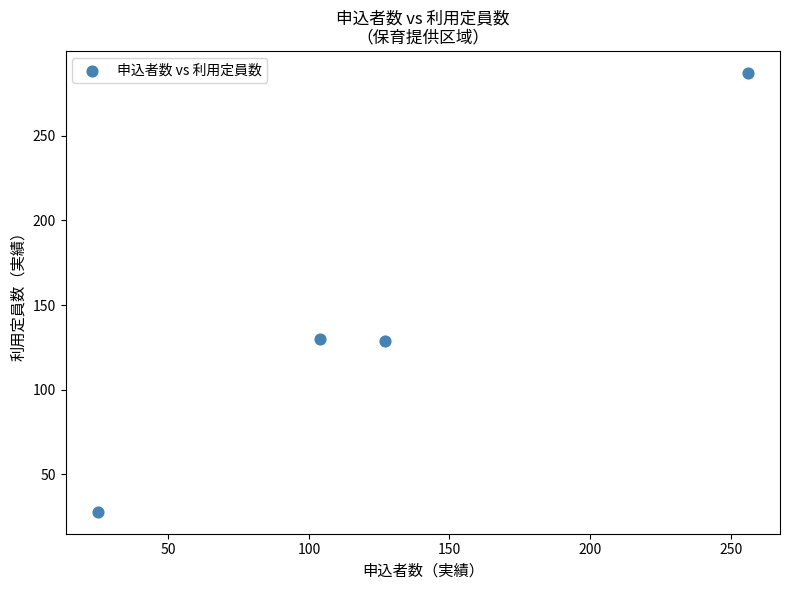

What is the average X value?

128